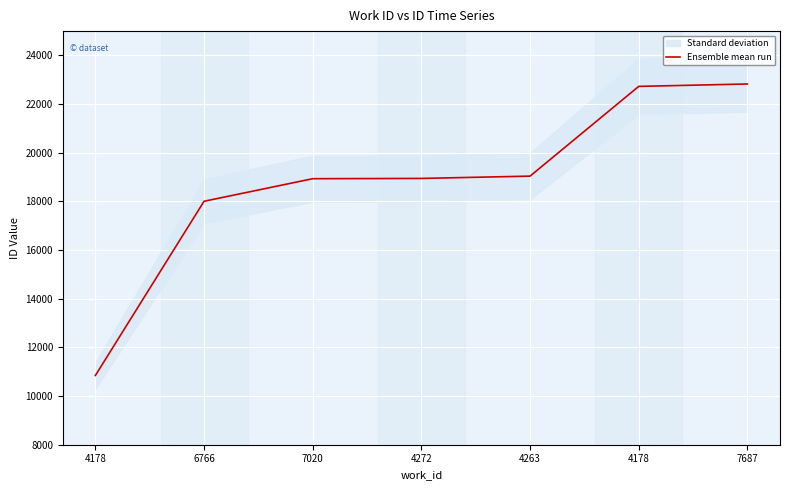

What value does the data have at 7020, to the nearest 100?

18900